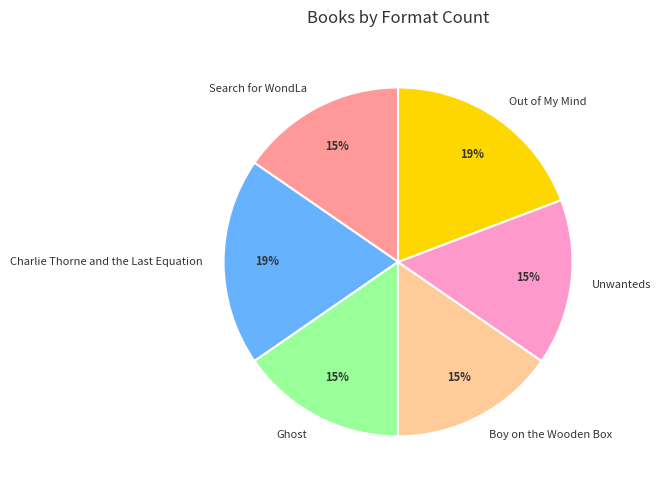

Approximately how many times larger is the value at Boy on the Wooden Box compared to Search for WondLa?

1.0